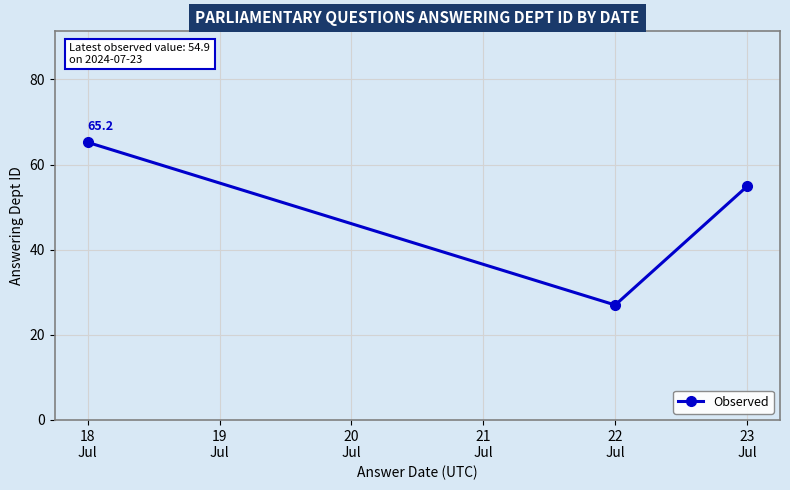

Where does the data first go above 54?

18
Jul